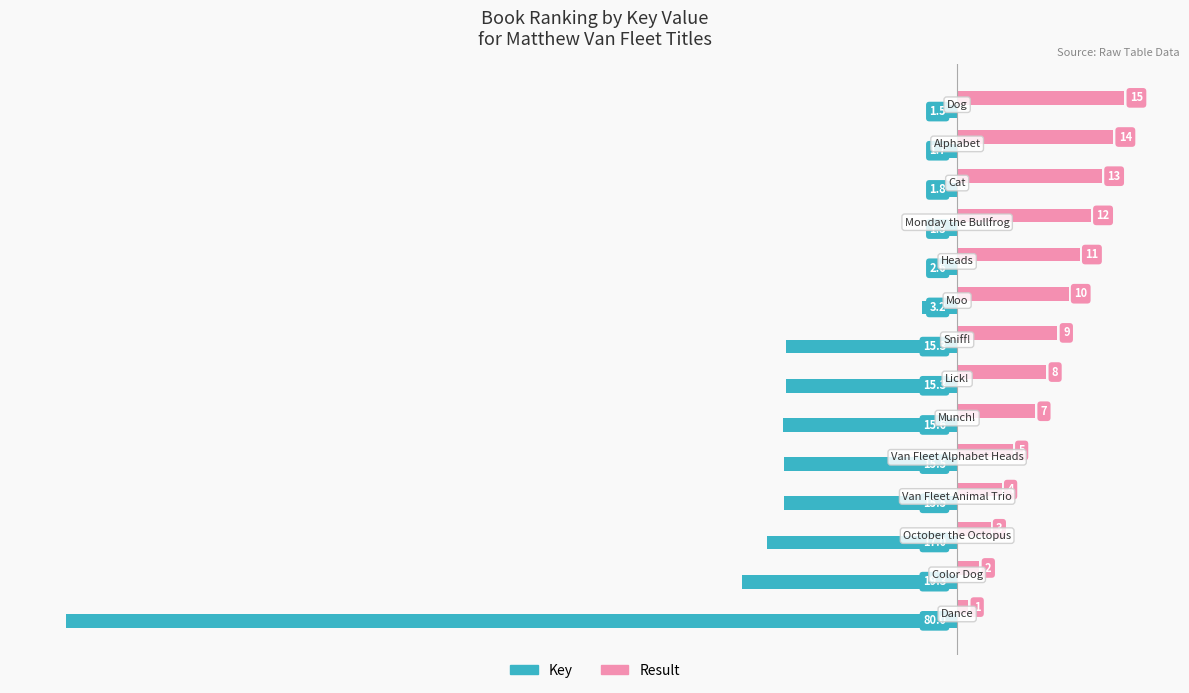

List the series in order of their overall mean, lowest first.

Key, Result